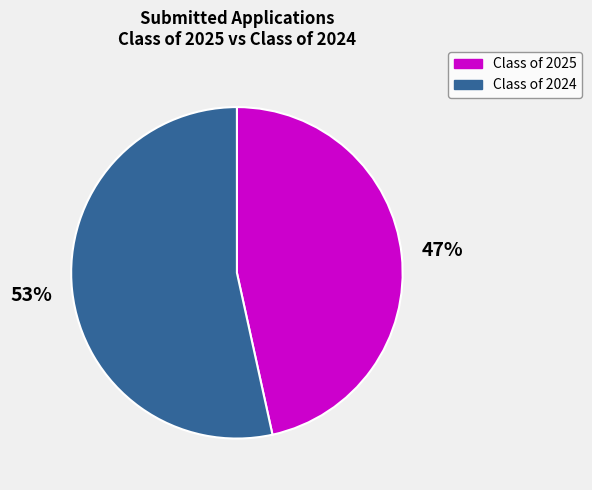

Which slice is the smallest?

Class of 2025